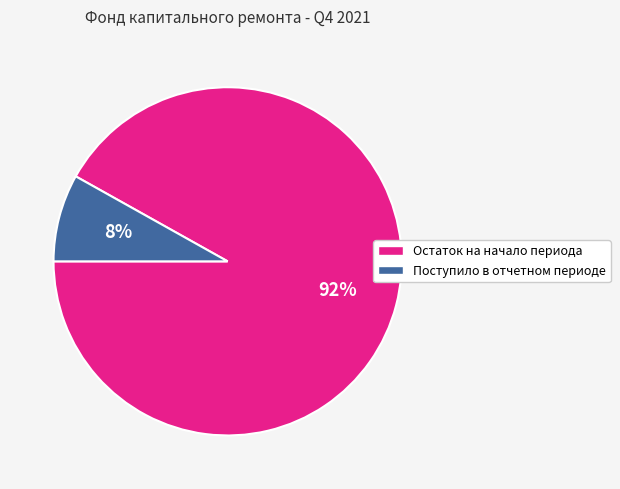

How many slices are in this pie chart?

2